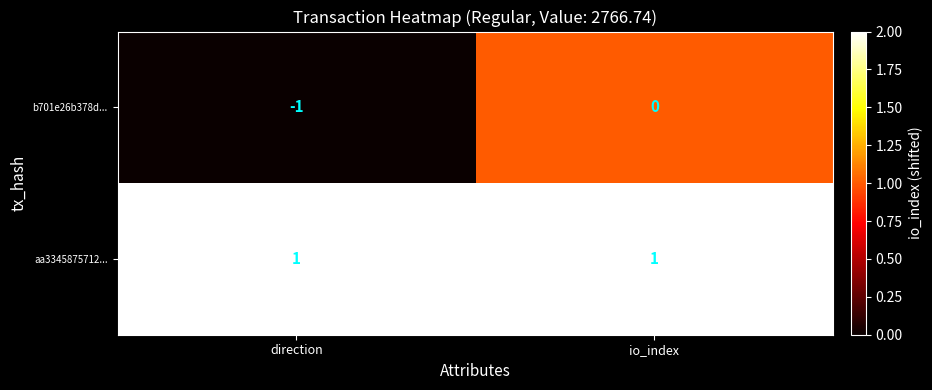

Reading left to right, what are all the values shown in this chart?

b701e26b378d...: direction=-1	io_index=0
aa3345875712...: direction=1	io_index=1